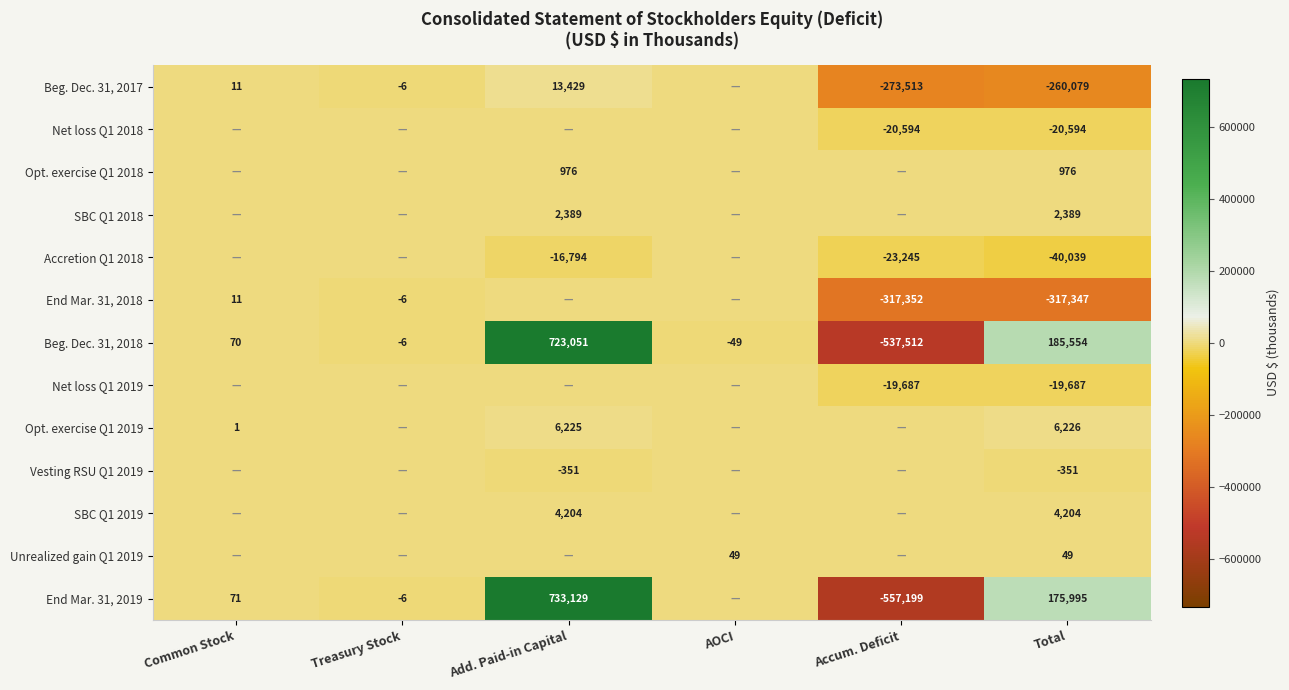

What is the smallest value displayed?

-557199